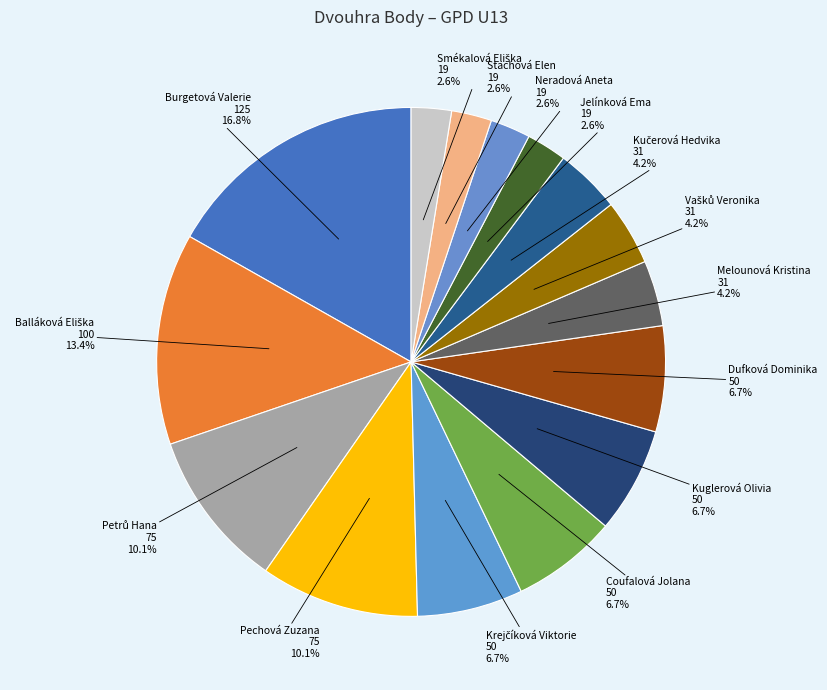

Does Stachová Elen represent more than half of the total?

No